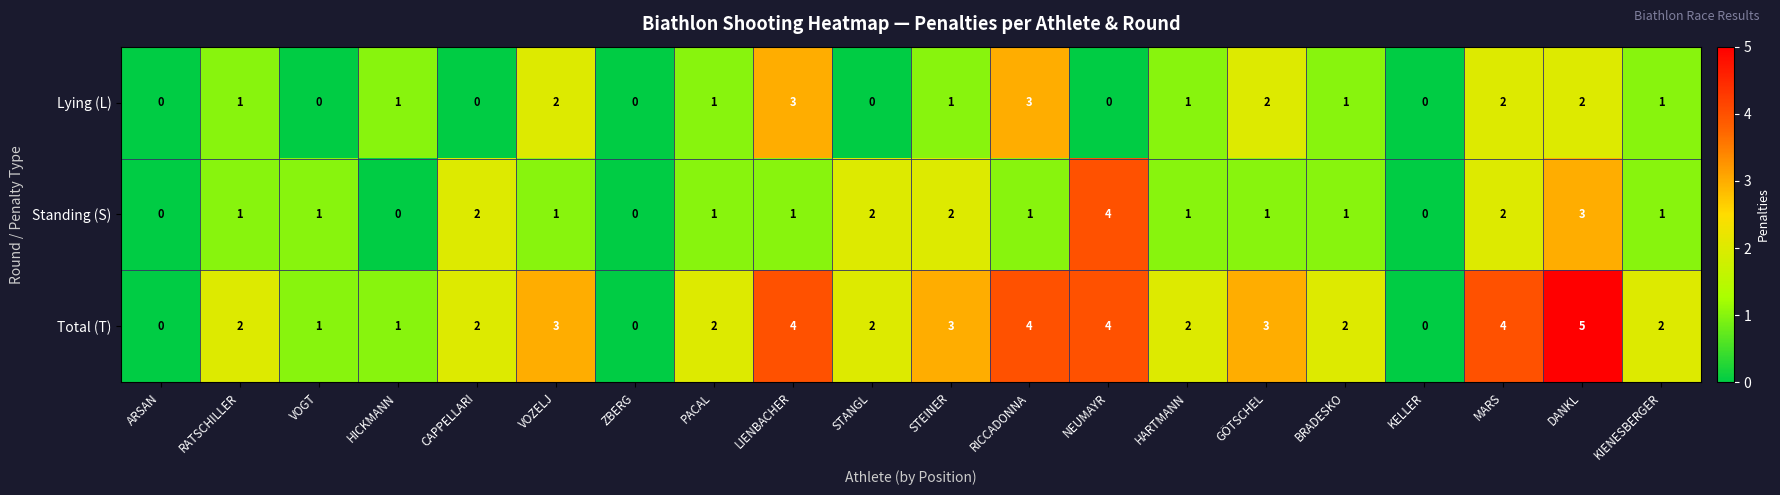

Which series has the largest total across all categories?

Total (T)